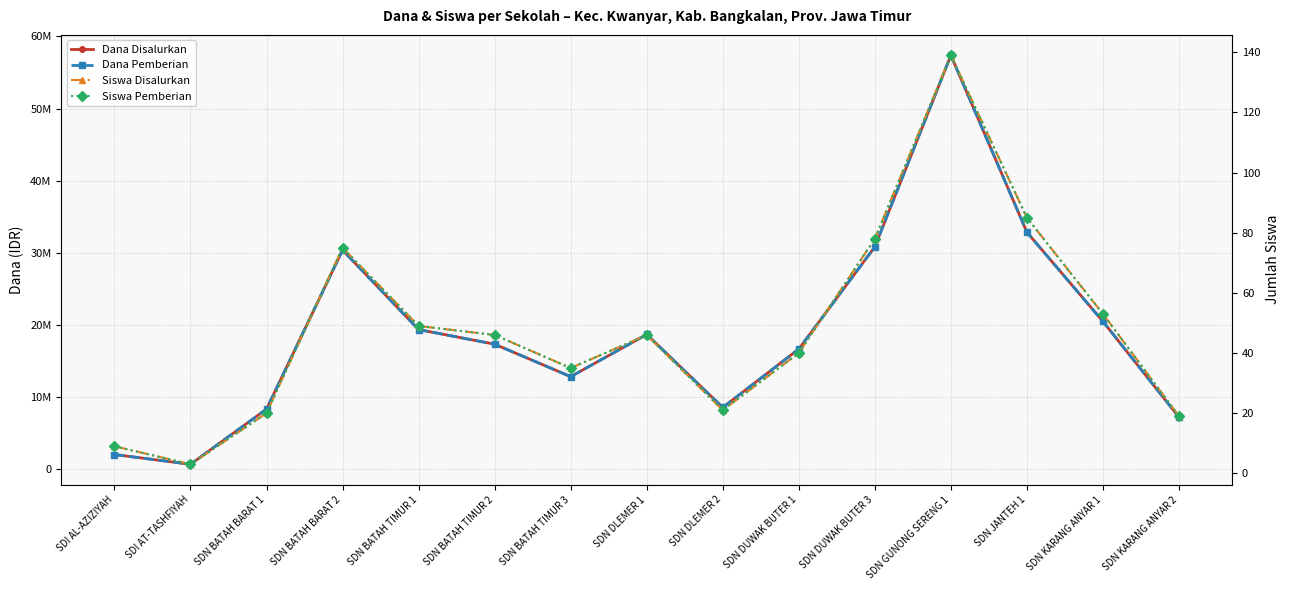

True or false: Siswa Pemberian and Siswa Disalurkan intersect in this chart.

False